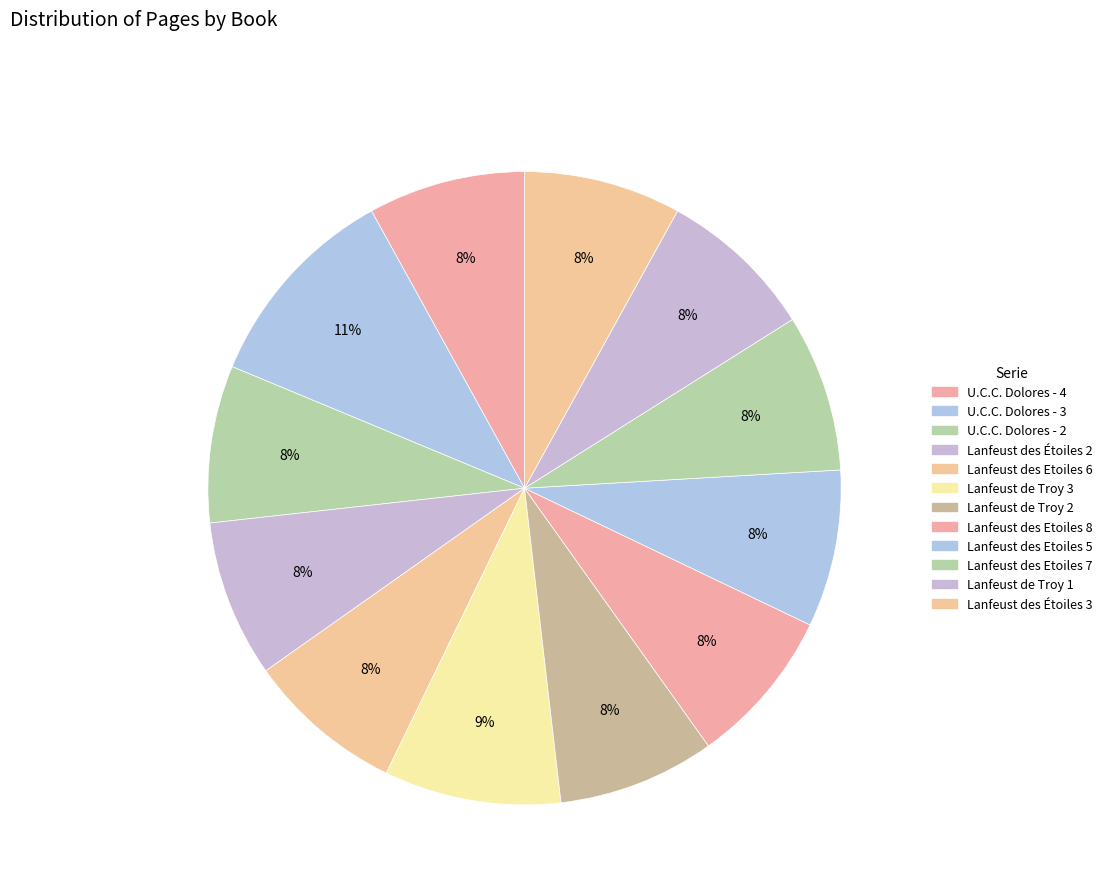

Is it true that Lanfeust de Troy 1 is 1% of the pie?

False